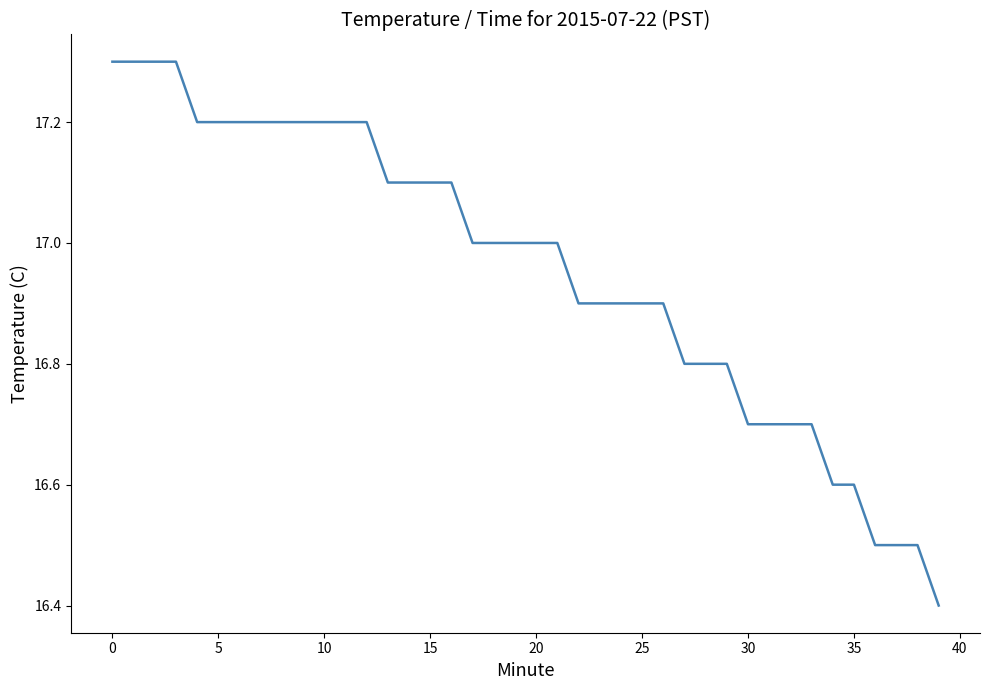

What is the difference between the maximum and minimum values?

0.9